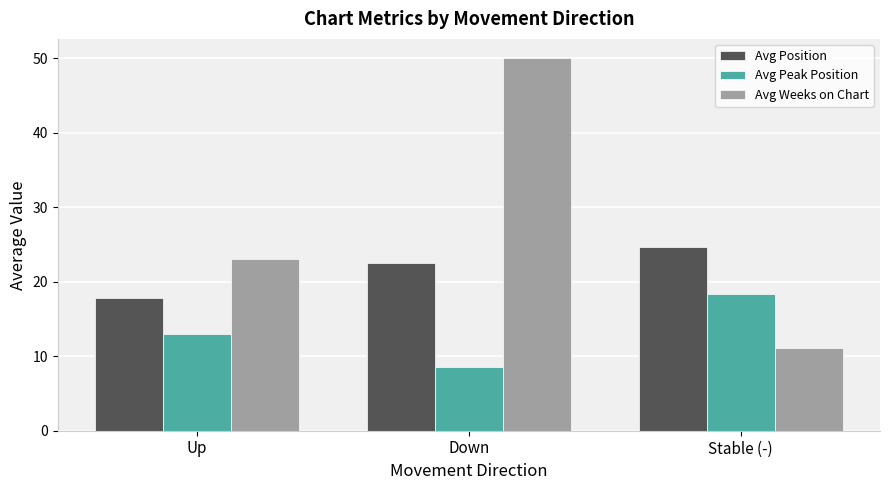

What is the difference between the maximum and minimum values in the Avg Weeks on Chart series?

39.0